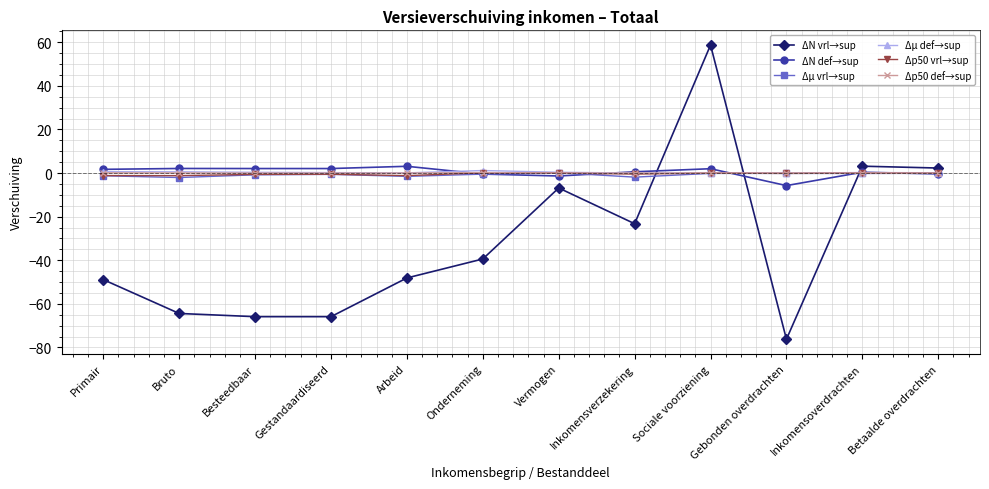

Between which two adjacent categories do ΔN vrl→sup and Δp50 vrl→sup first intersect?

Inkomensverzekering and Sociale voorziening